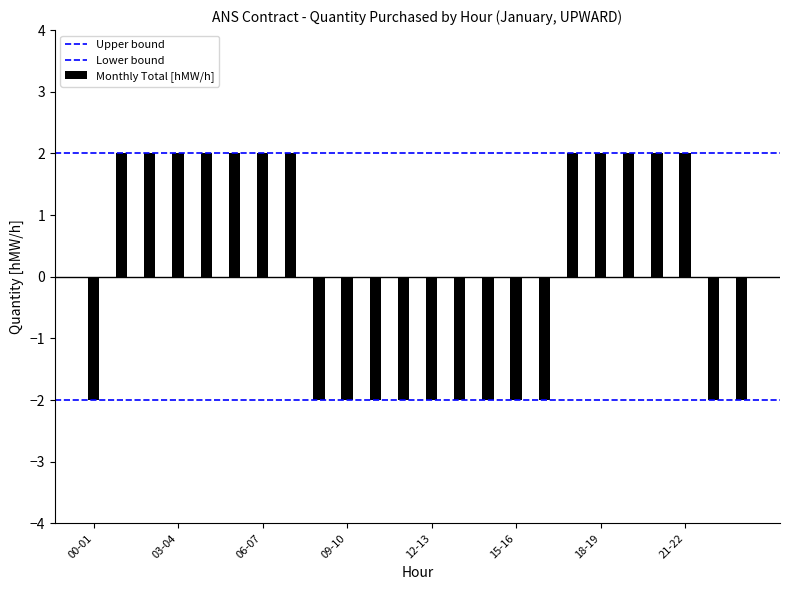

True or false: Lower bound has a value of -2 at 03-04.

True